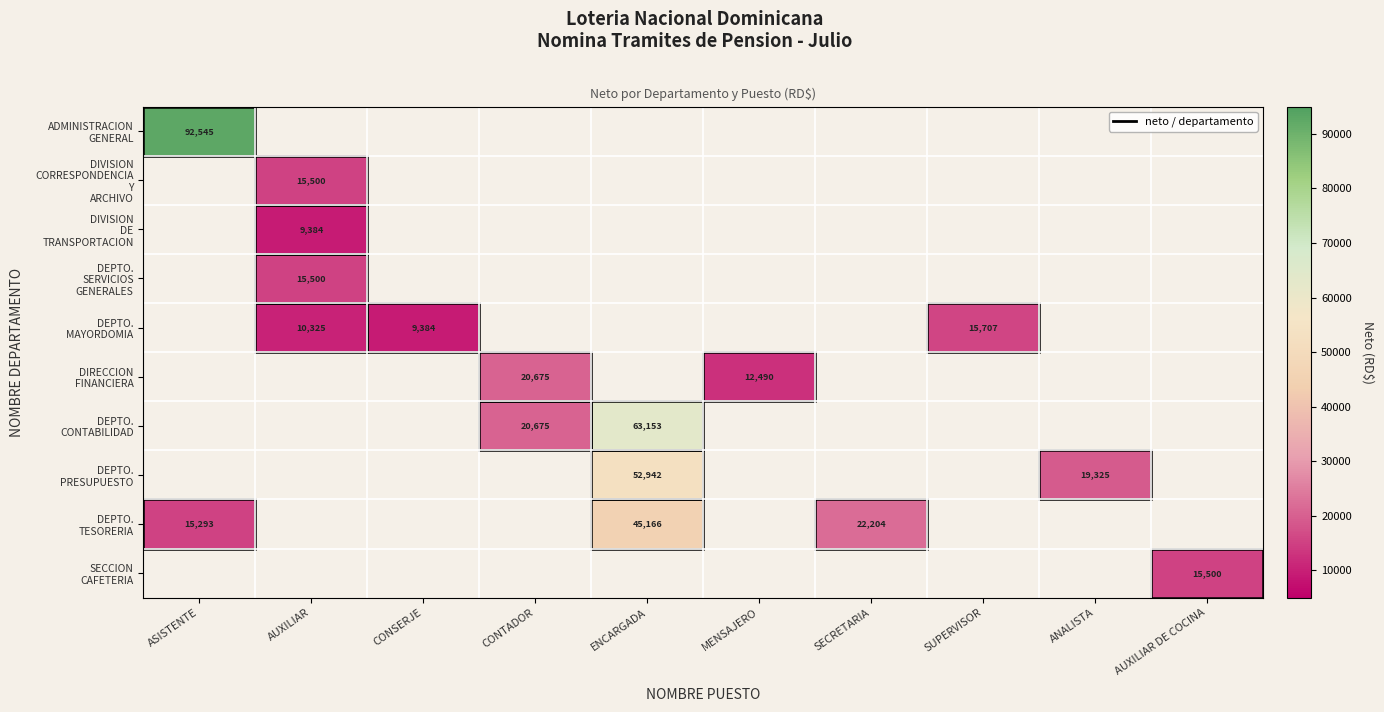

How many values in DIVISION DE TRANSPORTACION are above zero?

1